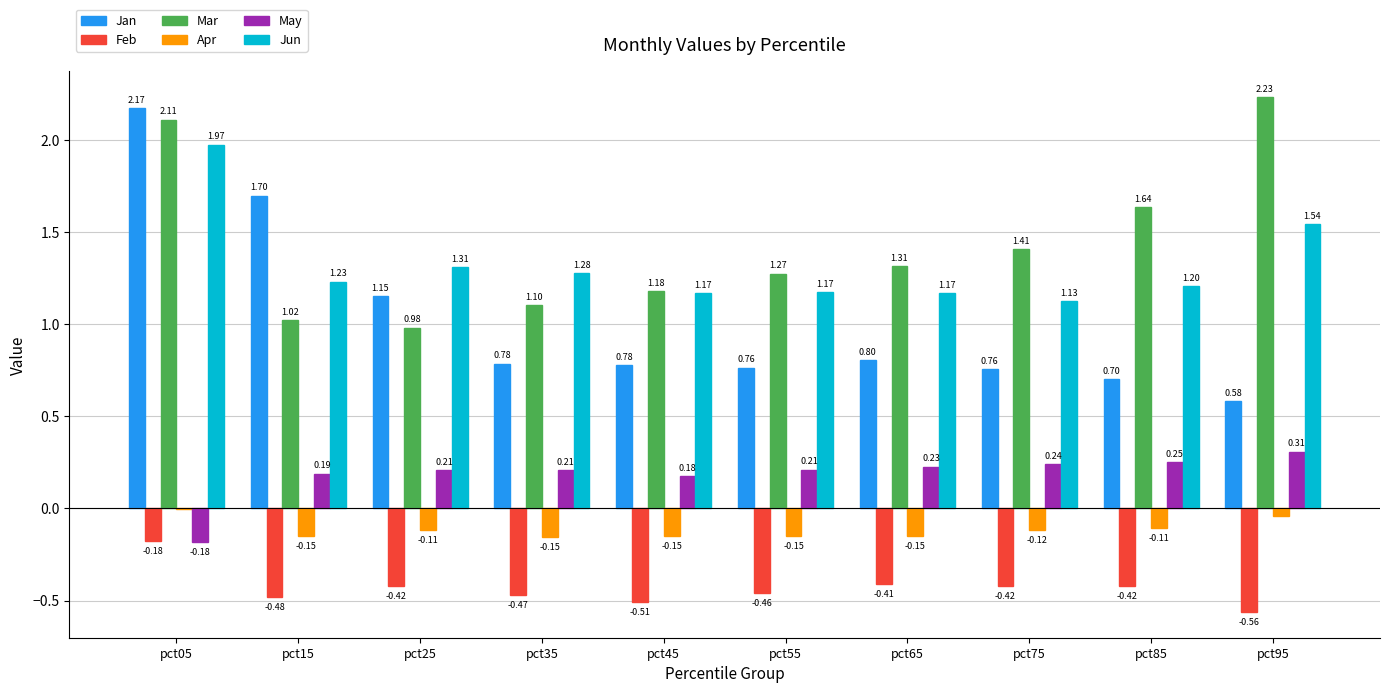

Is the value of Jan at pct45 greater than the value of Jun at pct75?

No